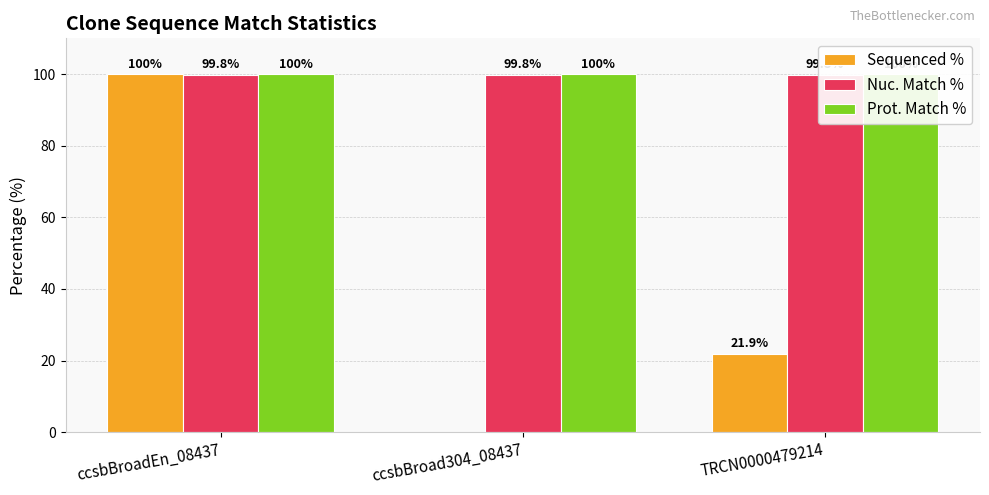

Read the Nuc. Match % value at ccsbBroad304_08437.

99.8